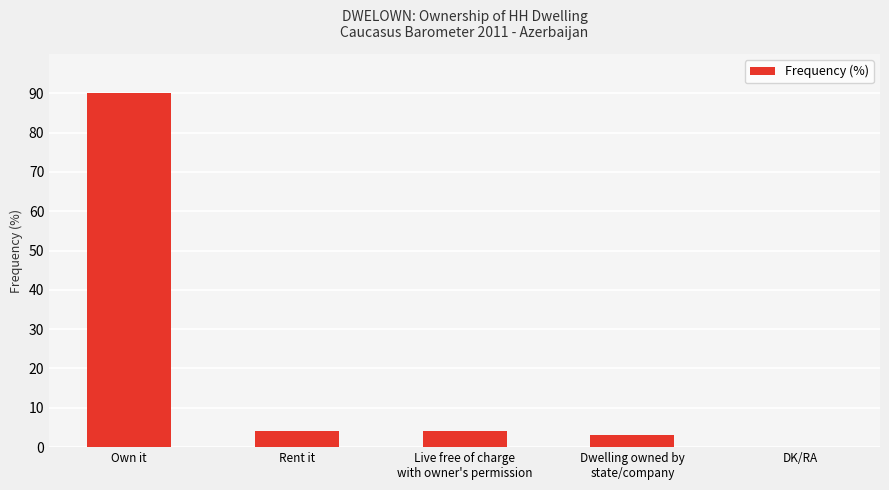

At which label does the data first exceed 4?

Own it